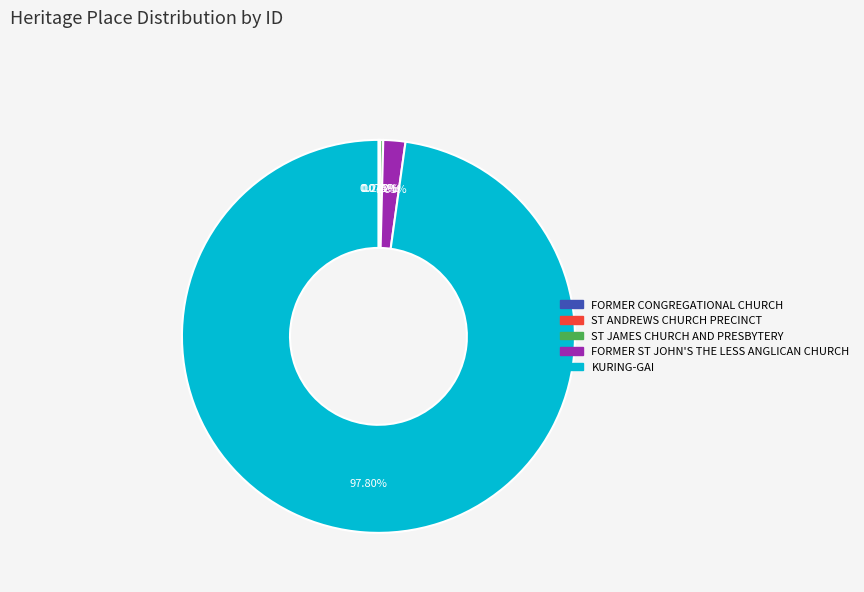

Does FORMER ST JOHN'S THE LESS ANGLICAN CHURCH account for over 50% of the chart?

No